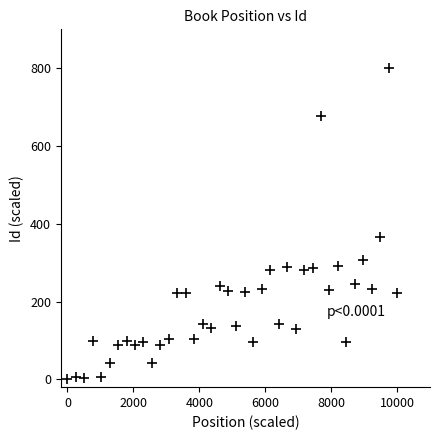

What Y value in the scatter plot is closest to 400?

366.9